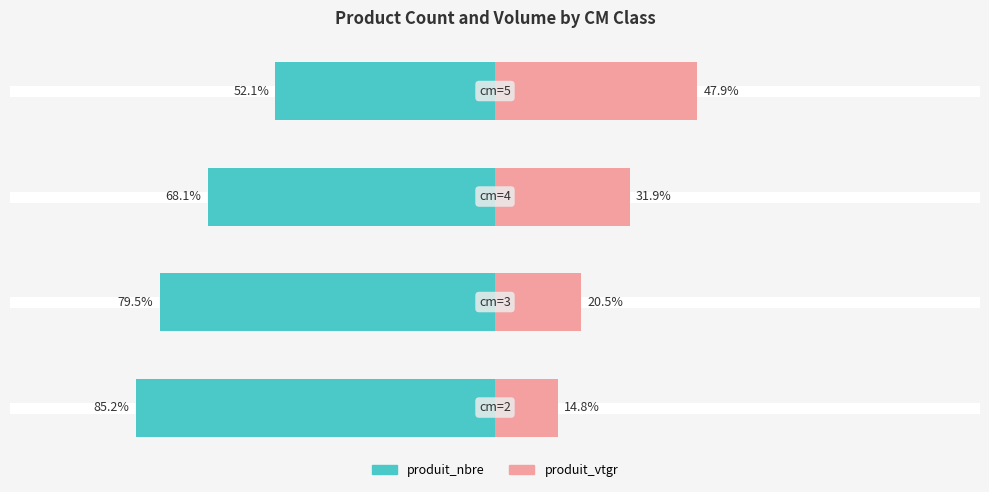

Which has a higher value, 3 or 0?

3